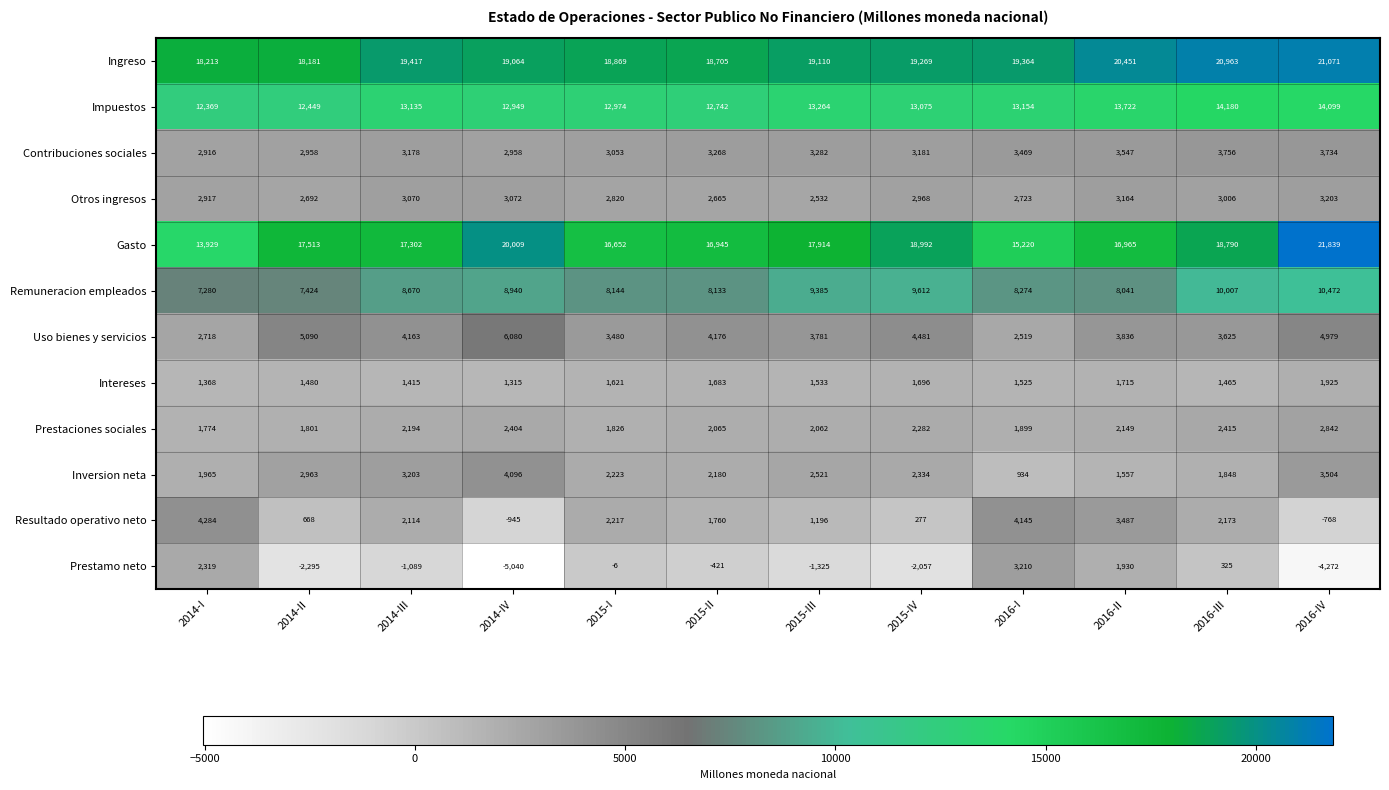

How many series are shown in this chart?

12